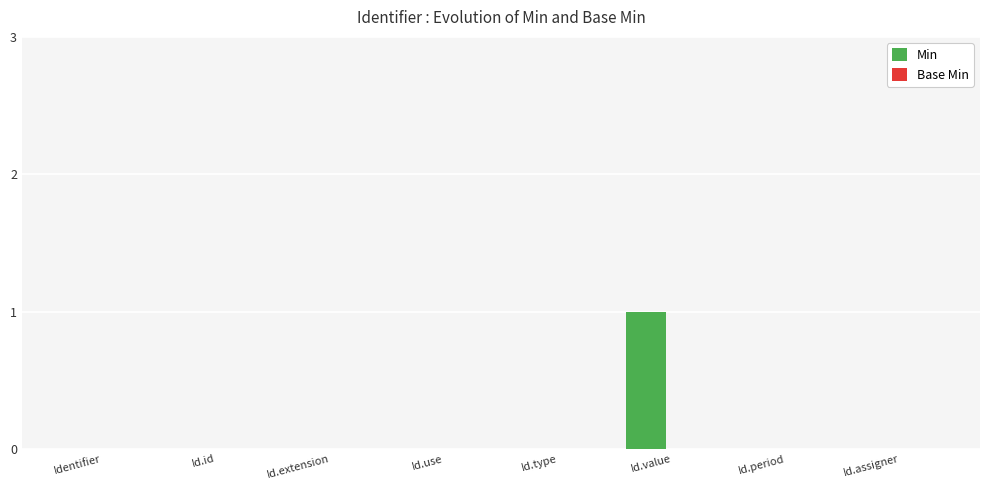

Is it true that the value at Id.period is 1?

False